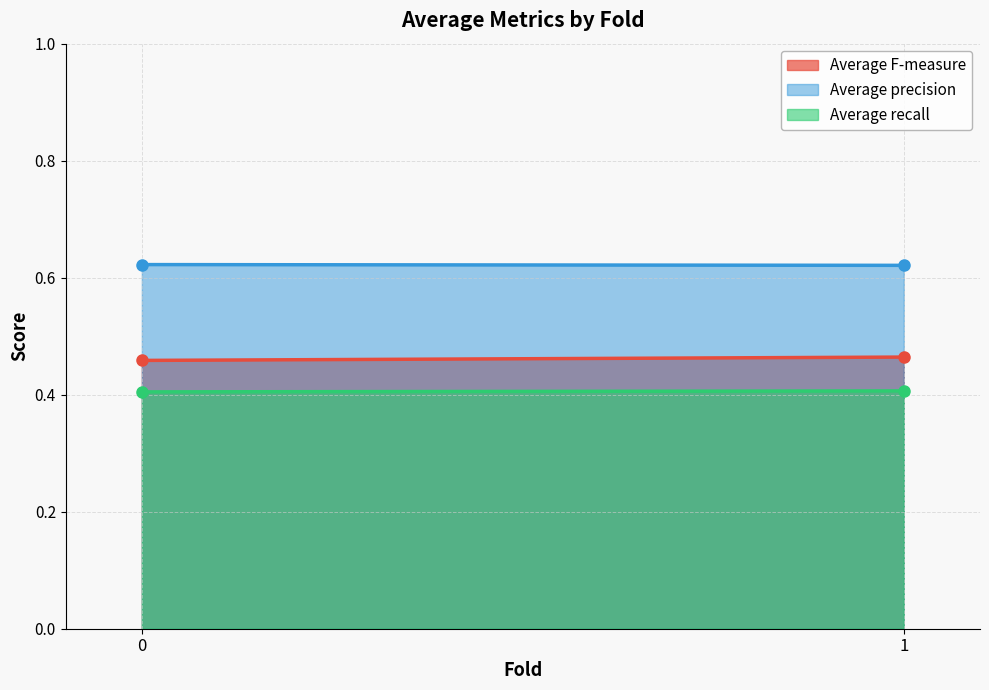

How many Average recall values are between 0 and 1?

2